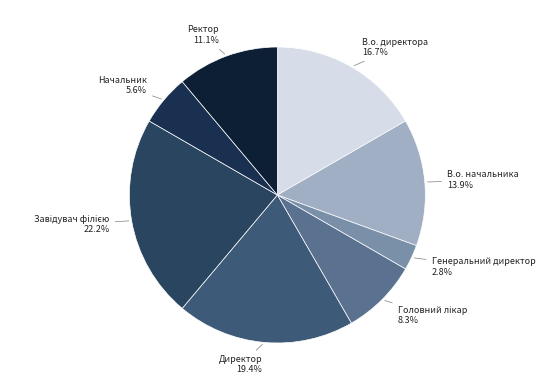

To the nearest percent, what is the average slice percentage?

12%